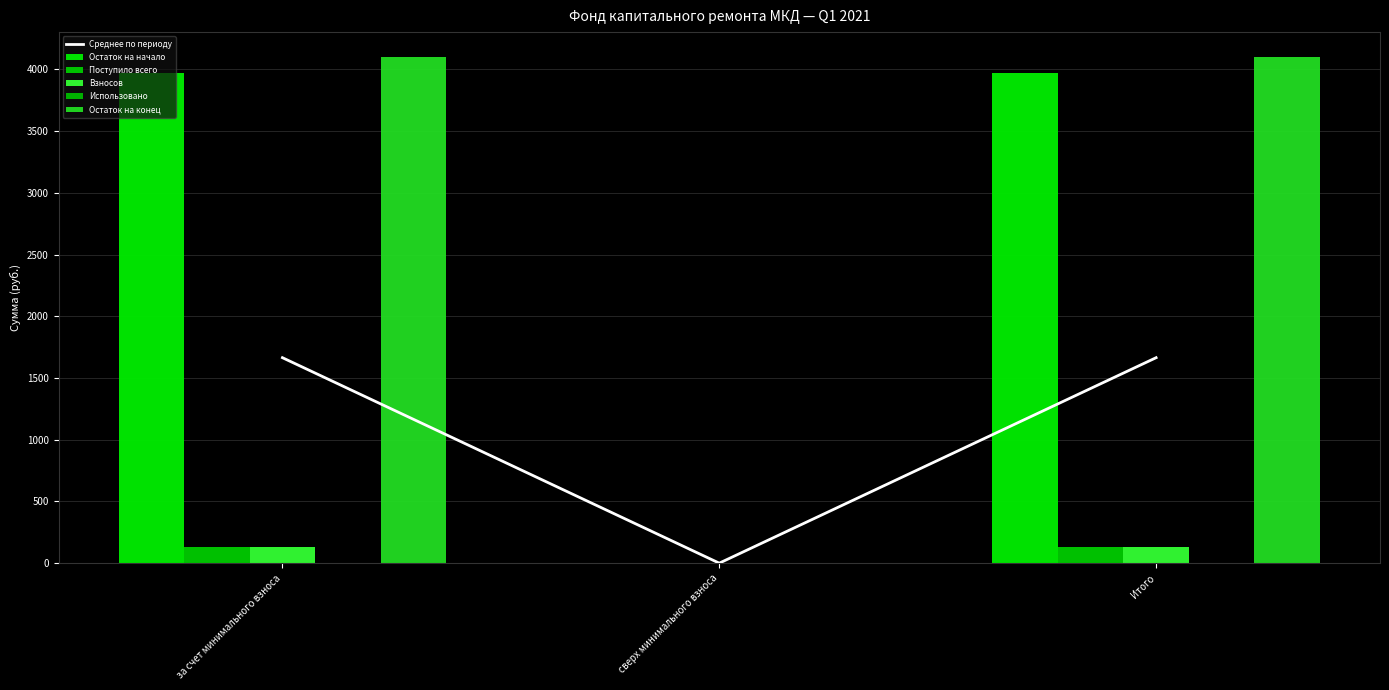

At за счет минимального взноса, list the series in order from largest to smallest.

Остаток на конец, Остаток на начало, Среднее по периоду, Поступило всего, Взносов, Использовано